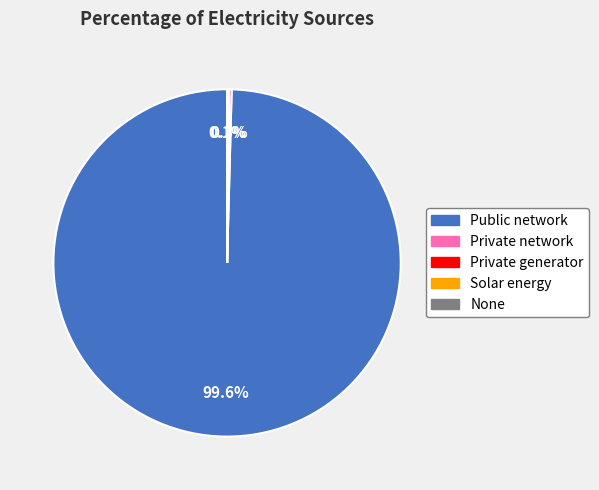

Is there any slice that represents more than half of the pie?

Yes